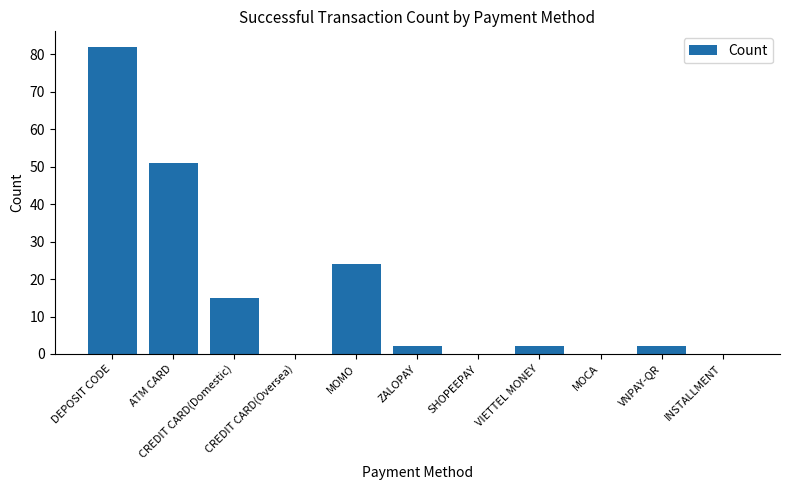

What is the greatest value displayed?

82